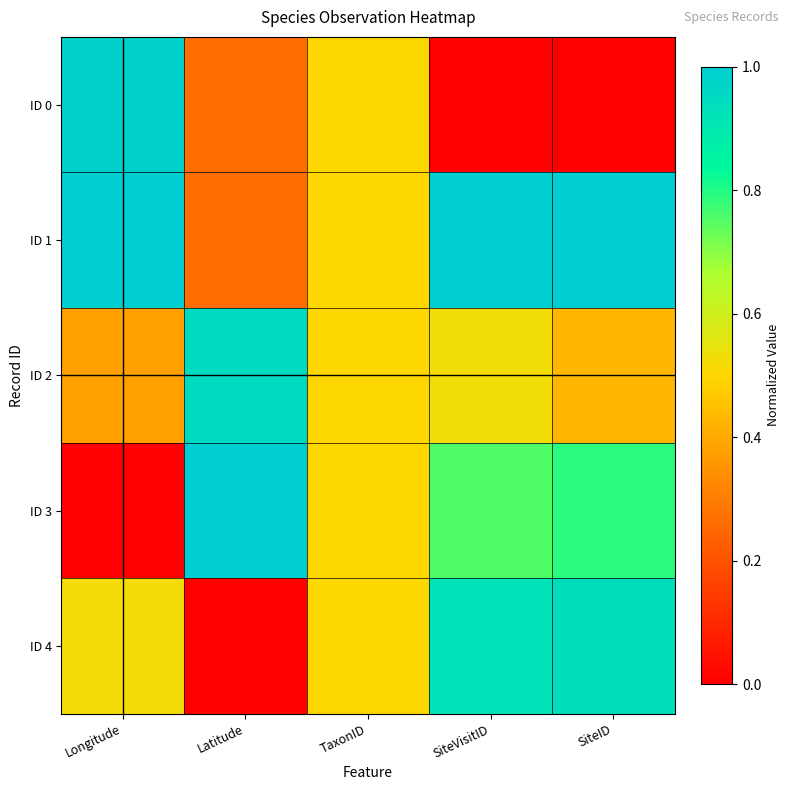

At which category does the chart reach its minimum across all series?

SiteVisitID